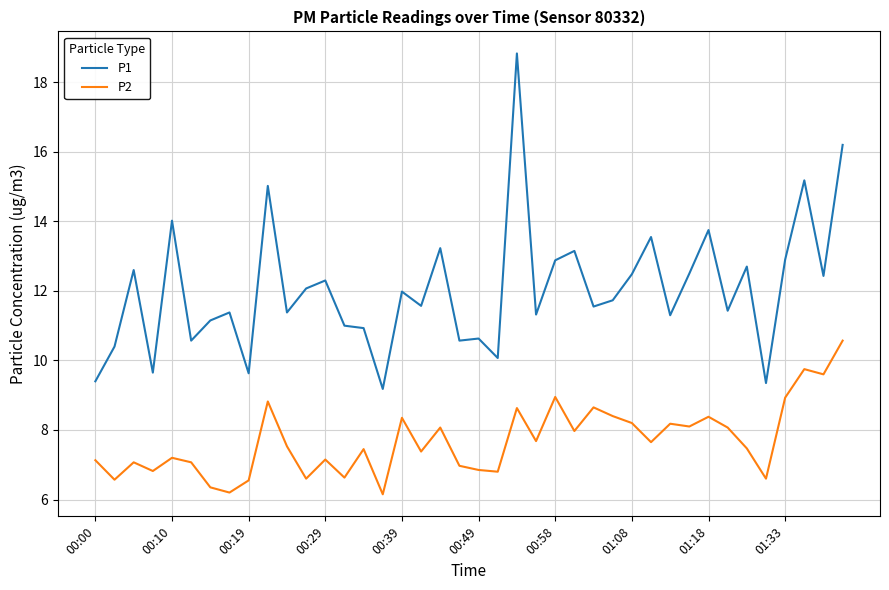

What is the difference between the maximum and minimum values in the P2 series?

4.4